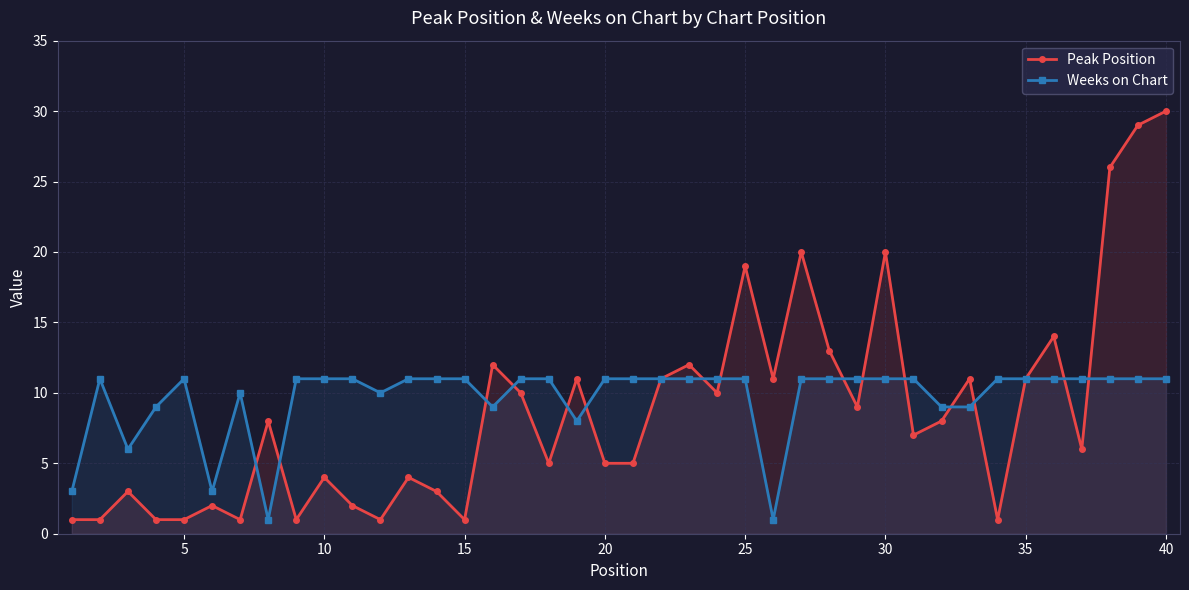

What is the value of the Weeks on Chart point at the 29th from the left?

11